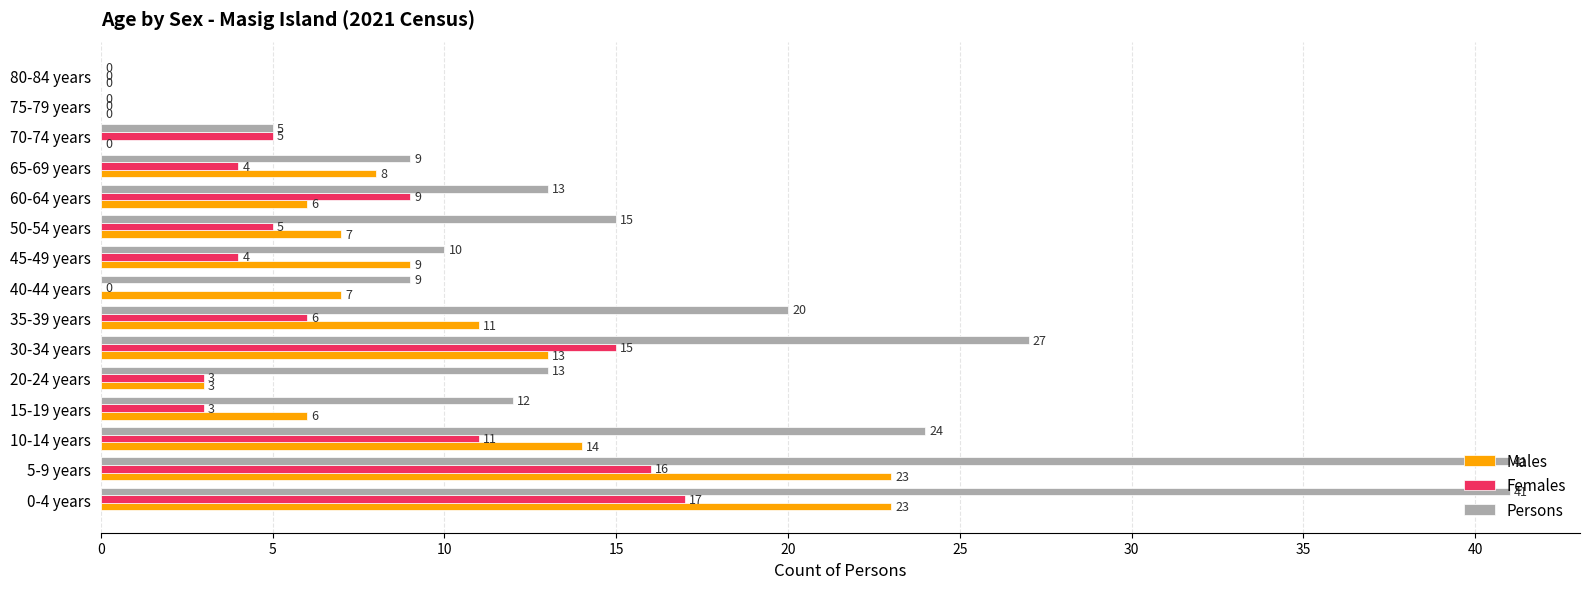

What is the maximum value for Persons?

41